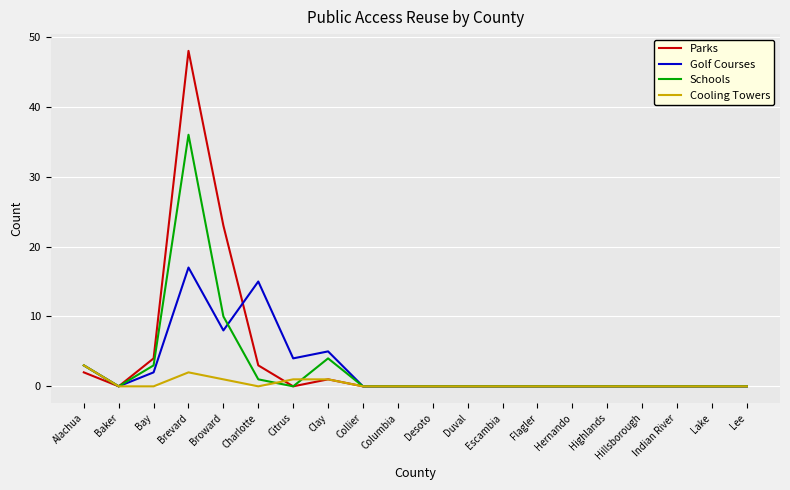

List the series in order of their peak value, highest first.

Parks, Schools, Golf Courses, Cooling Towers